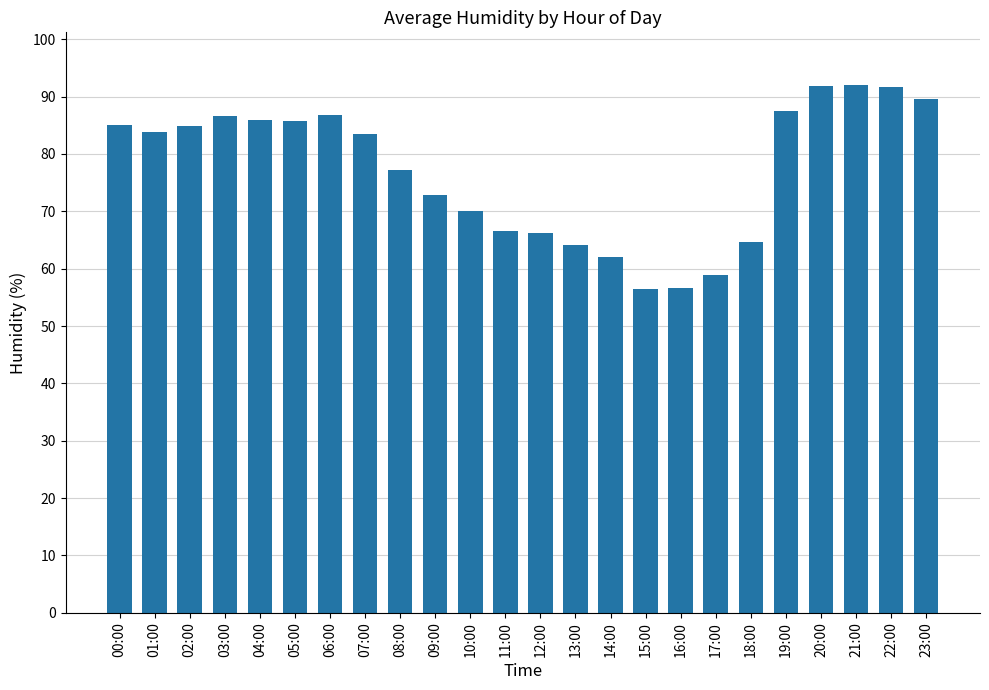

What position from the right is 06:00?

18